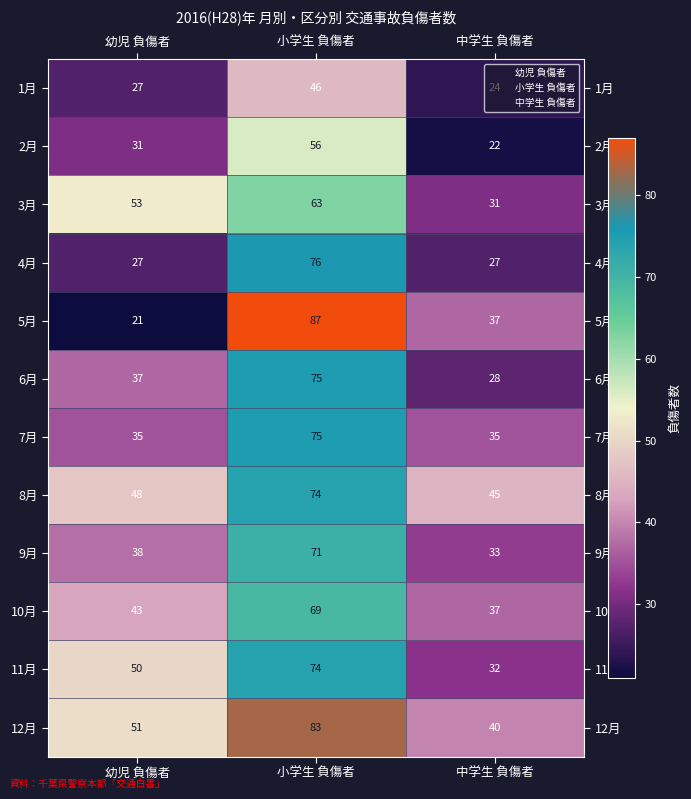

At which category does the chart reach its peak across all series?

小学生 負傷者